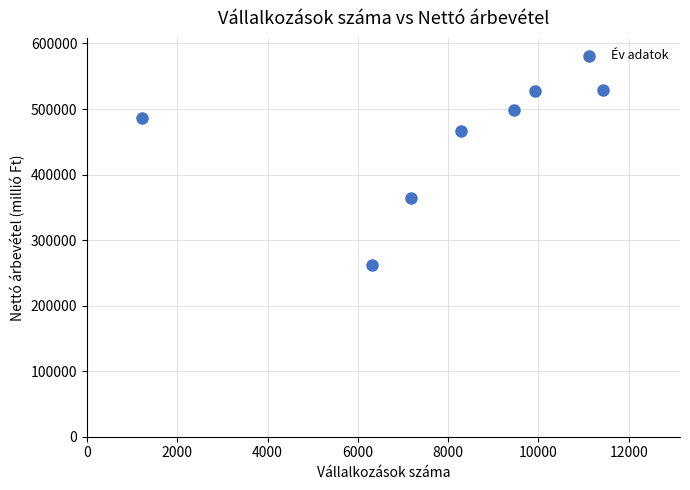

What is the average X value?

7686